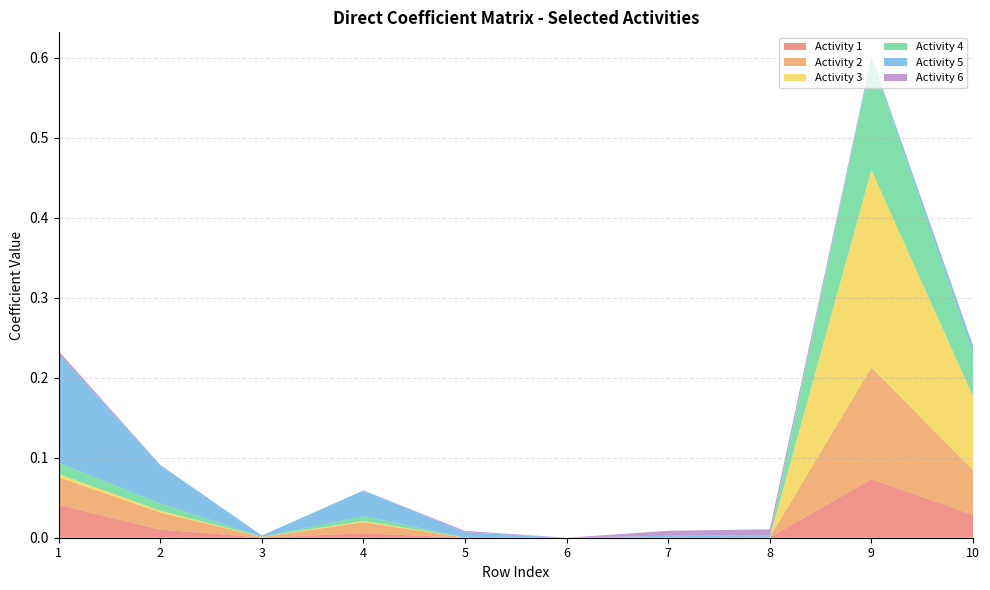

Reading right to left, what are all the values shown in this chart?

Activity 1: 0.0	0.1	0.0	0.0	0.0	0.0	0.0	0.0	0.0	0.0
Activity 2: 0.1	0.1	0.0	0.0	0.0	0.0	0.0	0.0	0.0	0.0
Activity 3: 0.1	0.2	0.0	0.0	0.0	0.0	0.0	0.0	0.0	0.0
Activity 4: 0.1	0.1	0.0	0.0	0.0	0.0	0.0	0.0	0.0	0.0
Activity 5: 0.0	0.0	0.0	0.0	0.0	0.0	0.0	0.0	0.0	0.1
Activity 6: 0.0	0.0	0.0	0.0	0.0	0.0	0.0	0.0	0.0	0.0